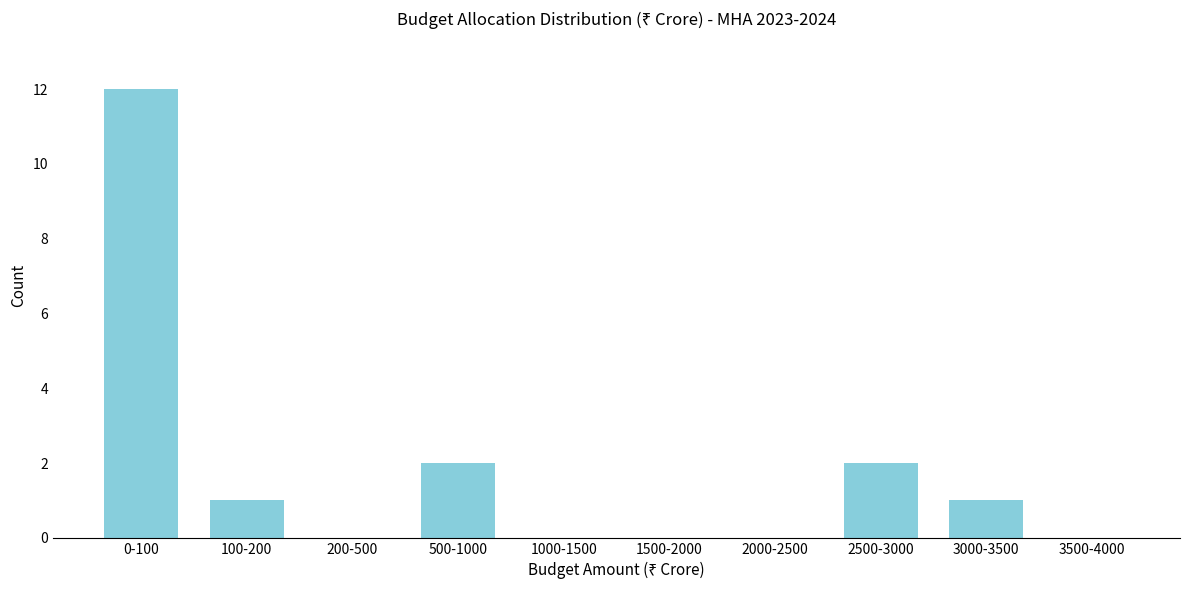

Reading left to right, what are all the values shown in this chart?

0-100=12	100-200=1	200-500=0	500-1000=2	1000-1500=0	1500-2000=0	2000-2500=0	2500-3000=2	3000-3500=1	3500-4000=0